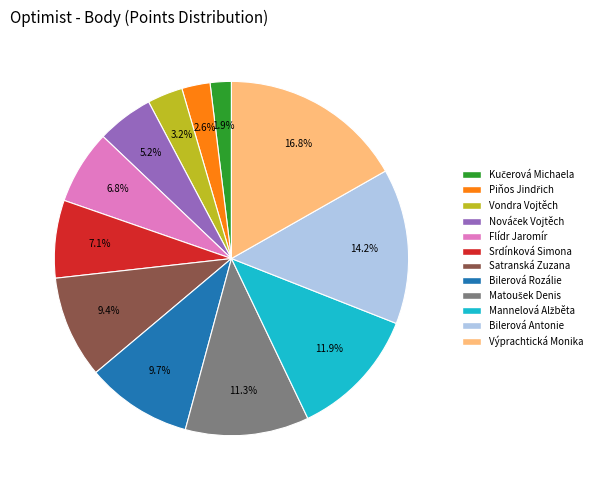

True or false: Satranská Zuzana accounts for 9% of the total.

True